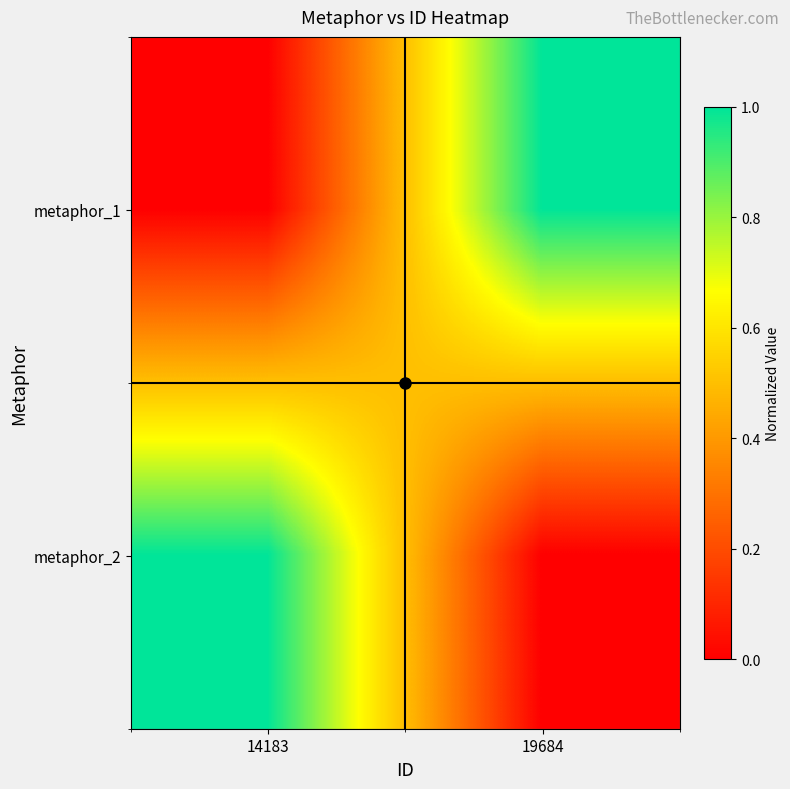

Reading left to right, list all the values displayed in this chart.

metaphor_1: 14183=0.0	19684=1.0
metaphor_2: 14183=1.0	19684=0.0